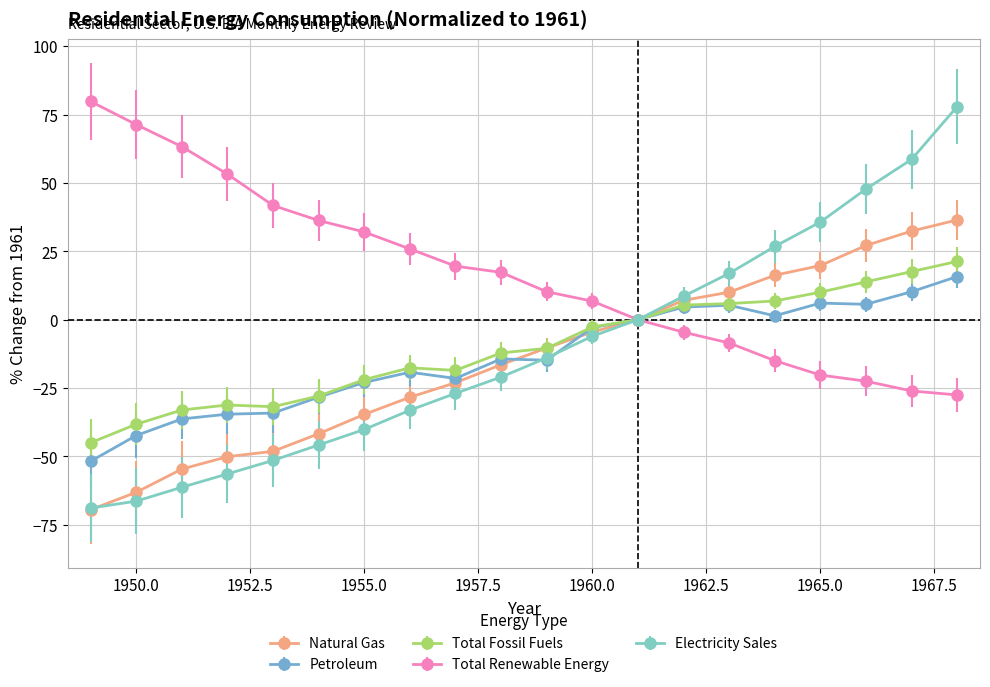

Which series has the largest range (max minus min)?

Electricity Sales